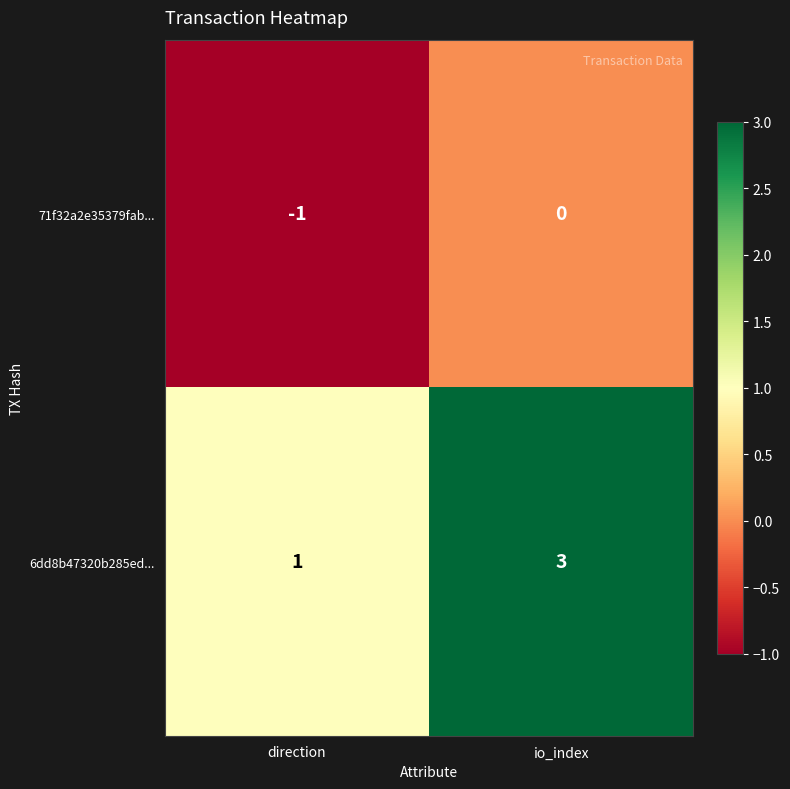

At how many categories does at least one series exceed 2?

1